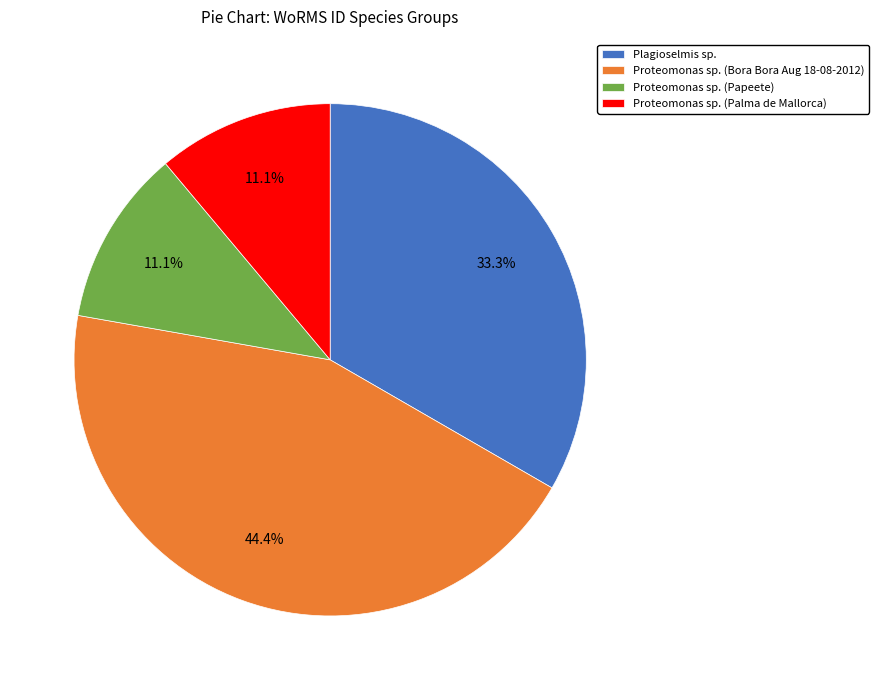

Is Plagioselmis sp. the majority of the pie?

No